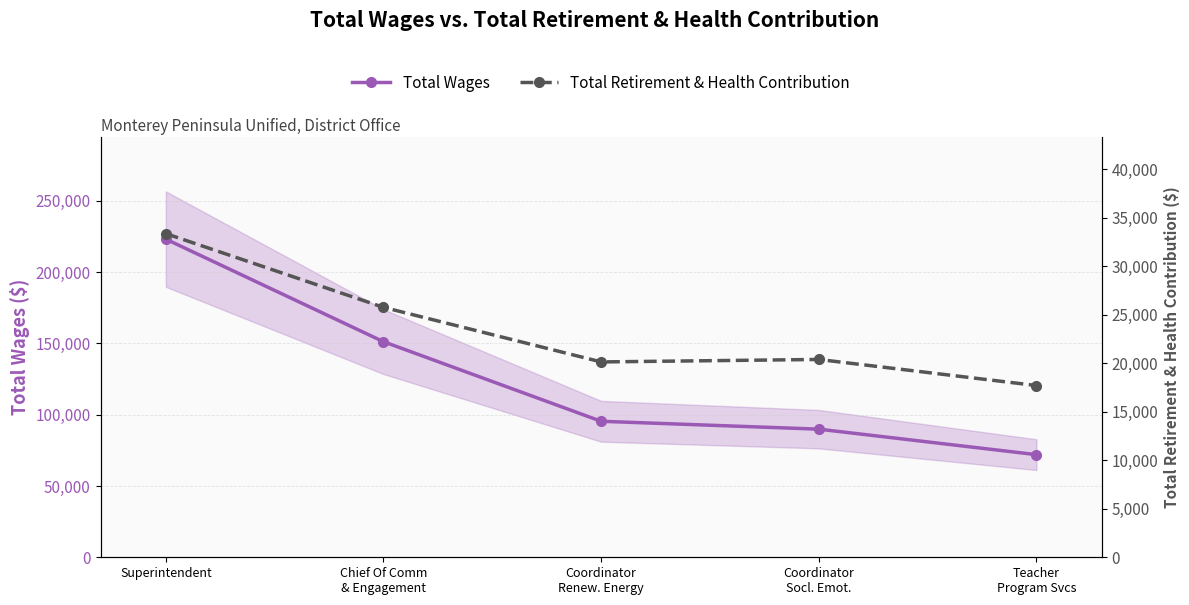

What position from the right is Coordinator
Renew. Energy?

3